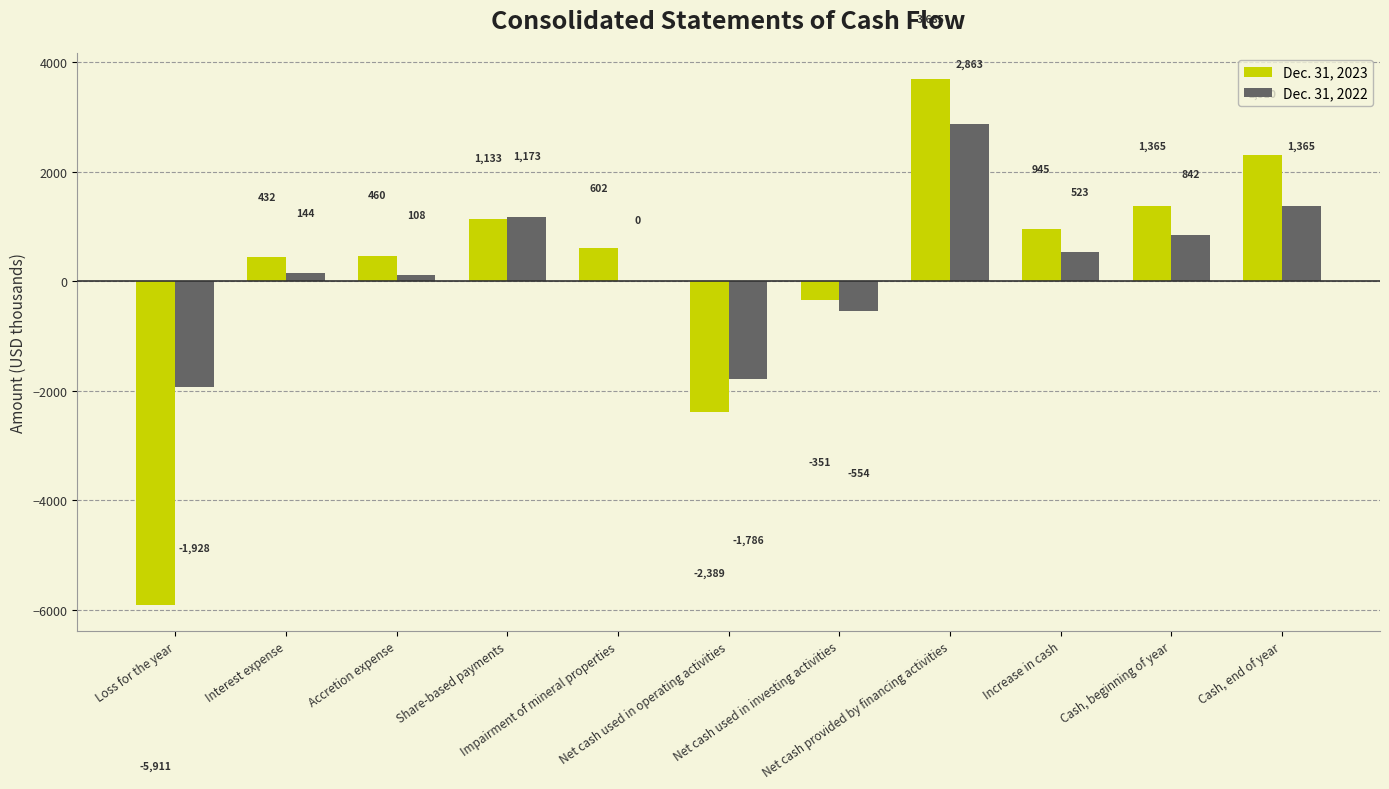

Which series has the largest total across all categories?

Dec. 31, 2022